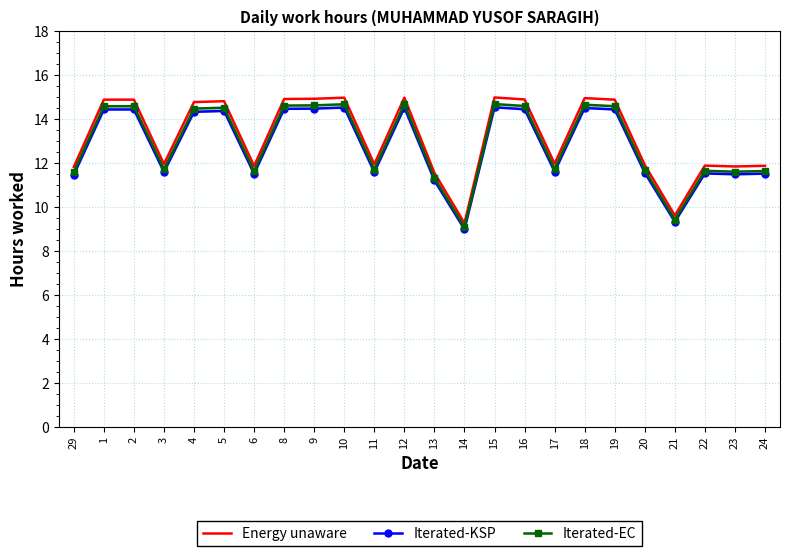

How many values in the Iterated-EC series are below 14?

12